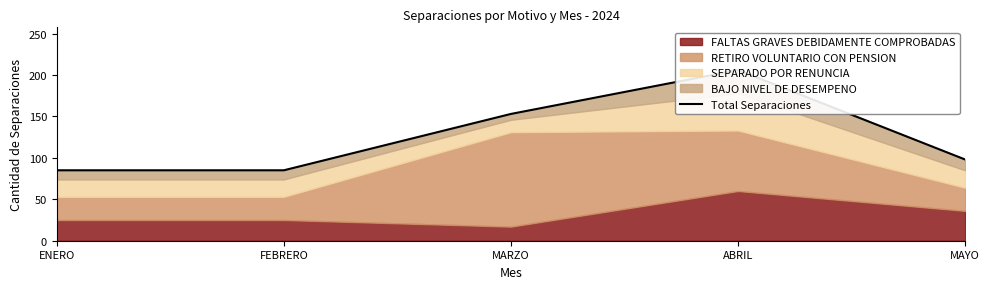

Is it true that the value at ENERO is 148?

False